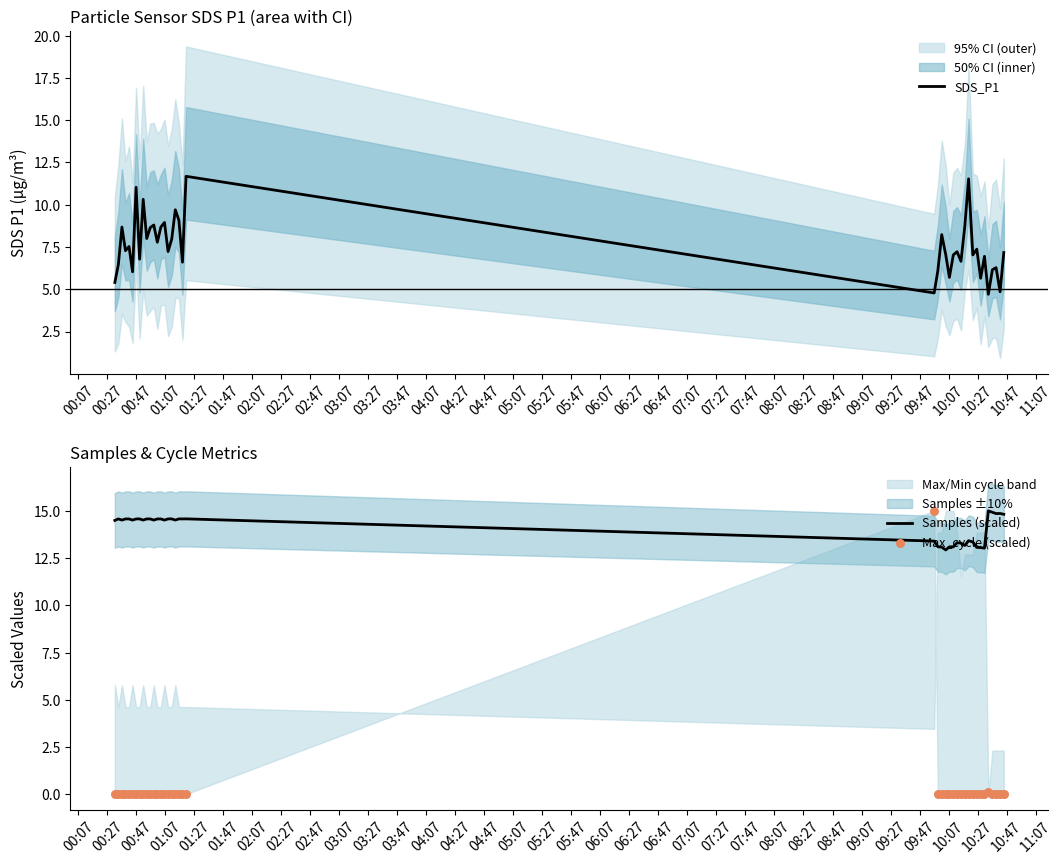

Which series reaches the maximum Y coordinate?

Samples (scaled)